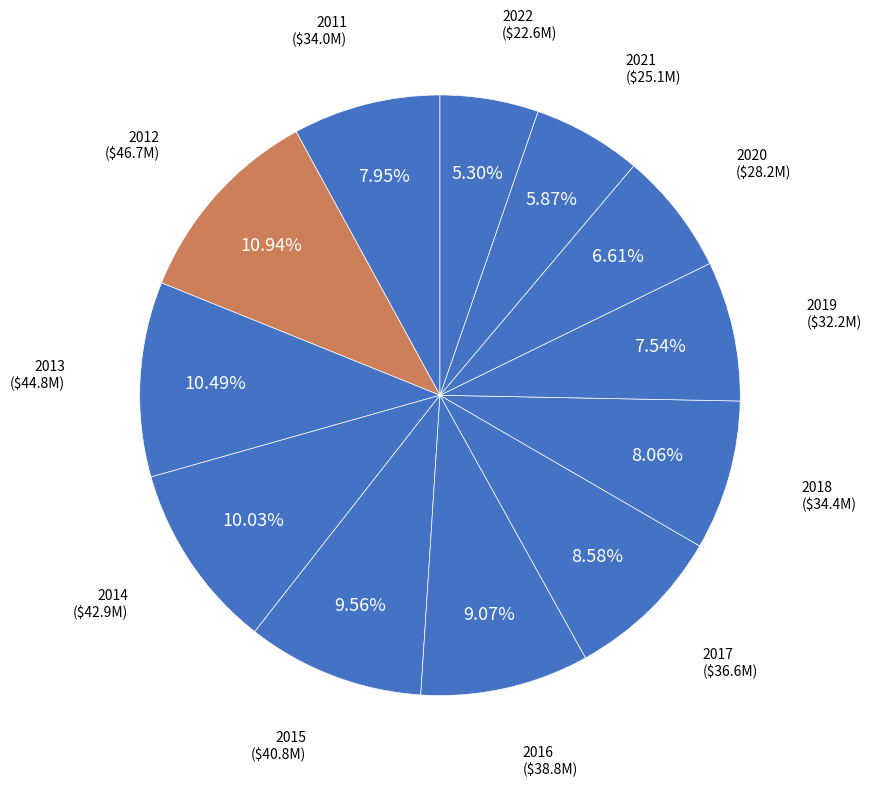

To the nearest percent, what is the average slice percentage?

8%